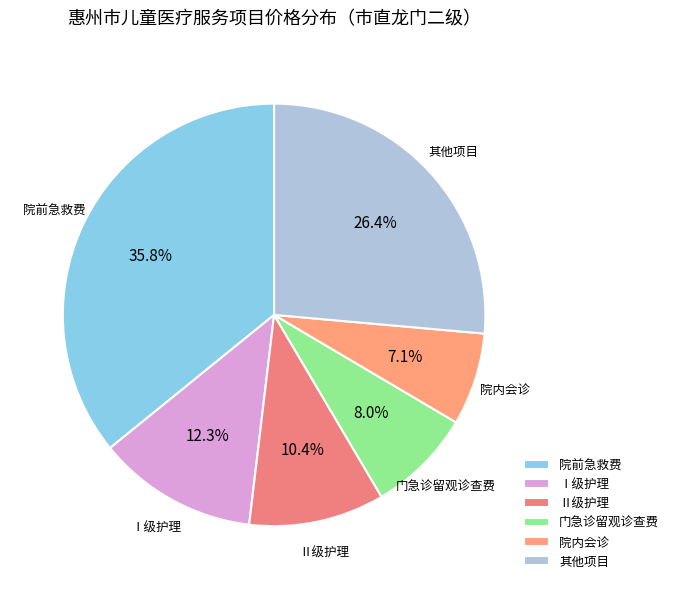

Rank the categories by value from lowest to highest.

院内会诊, 门急诊留观诊查费, Ⅱ级护理, Ⅰ级护理, 其他项目, 院前急救费